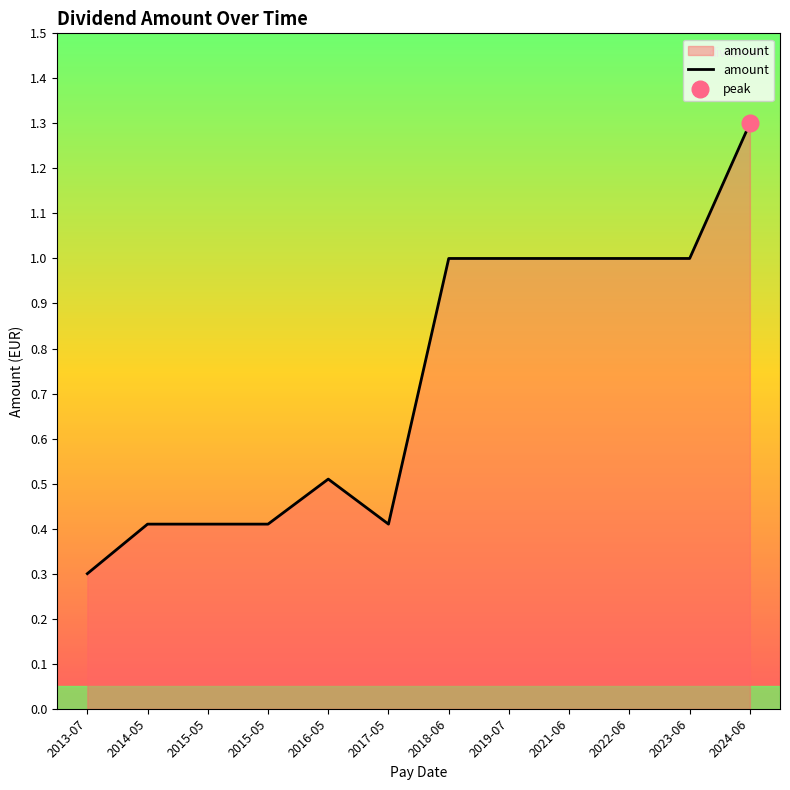

What is the label of the 9th point from the right?

2015-05